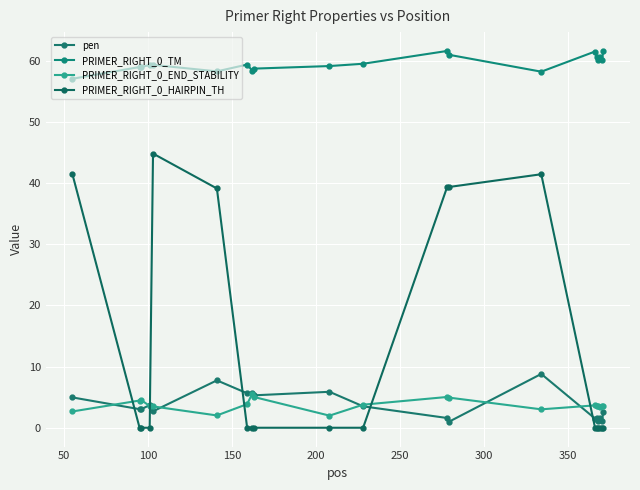

Which series has the largest total across all categories?

PRIMER_RIGHT_0_TM